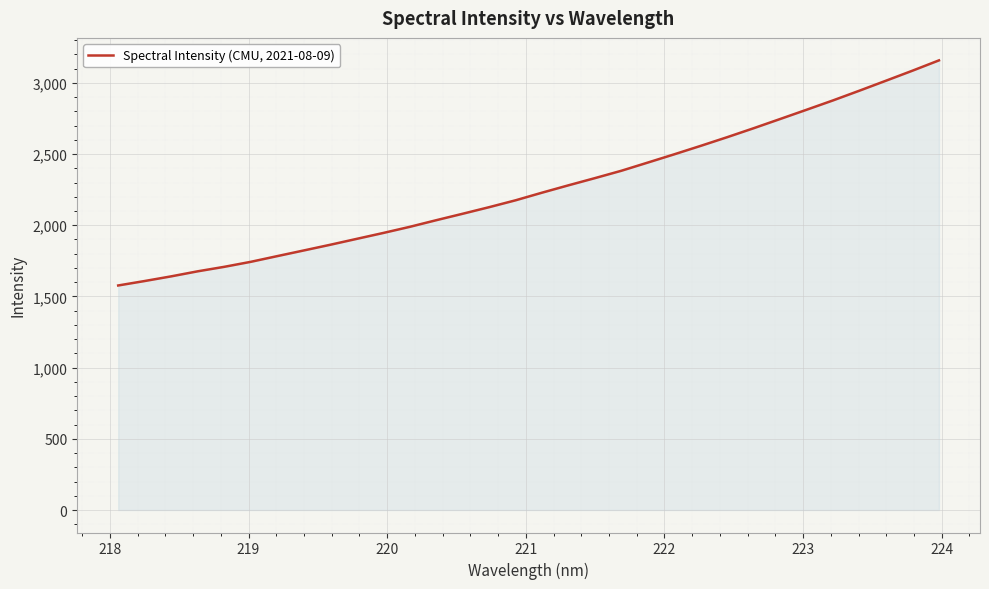

What is the difference between the maximum and minimum values?

1580.9